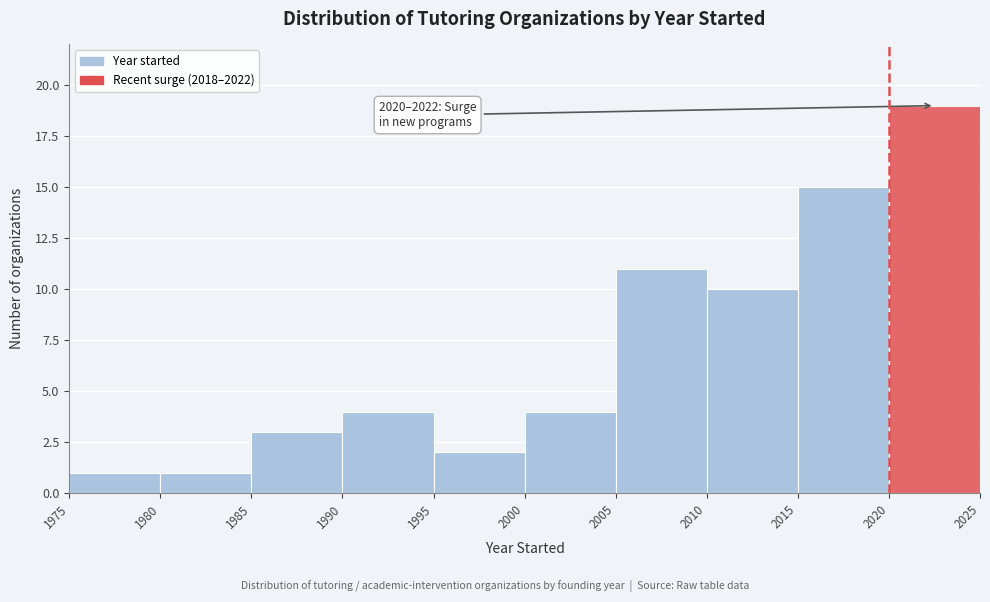

Over which range of the x-axis is the bar tallest?

2020 to 2025